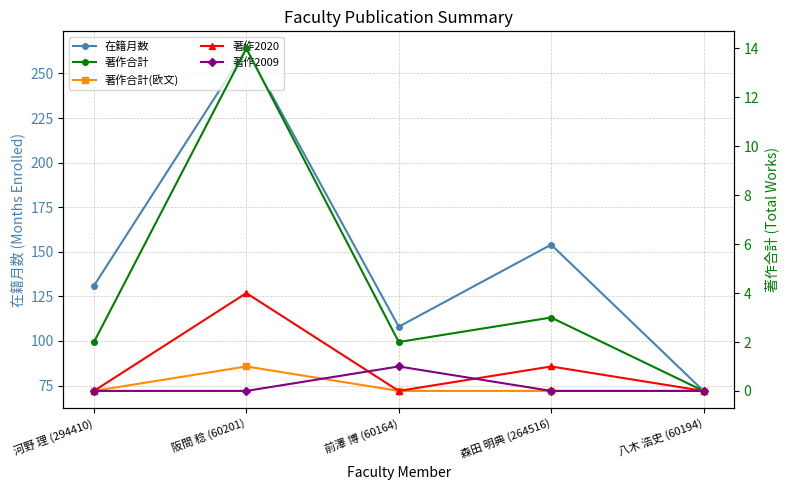

Rank the categories by 著作2020 value from highest to lowest.

阪間 稔 (60201), 森田 明典 (264516), 河野 理 (294410), 前澤 博 (60164), 八木 浩史 (60194)